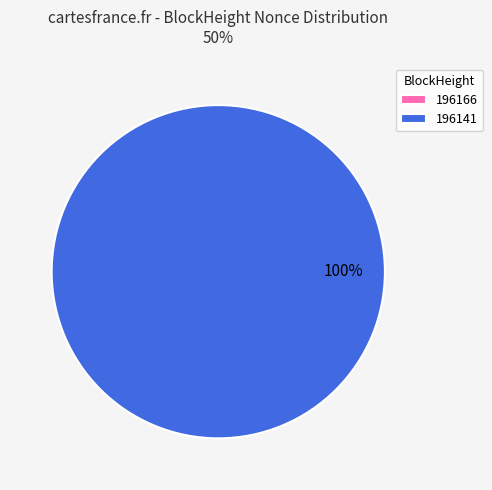

Is the sum of 196141 and 196166 greater than half?

Yes